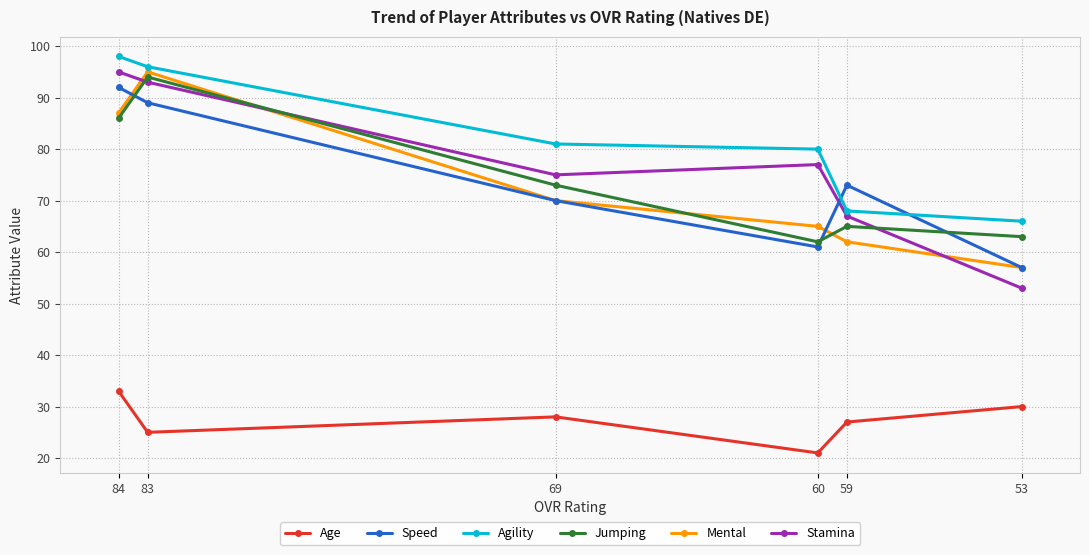

Which series changed the most between 69 and 59?

Agility